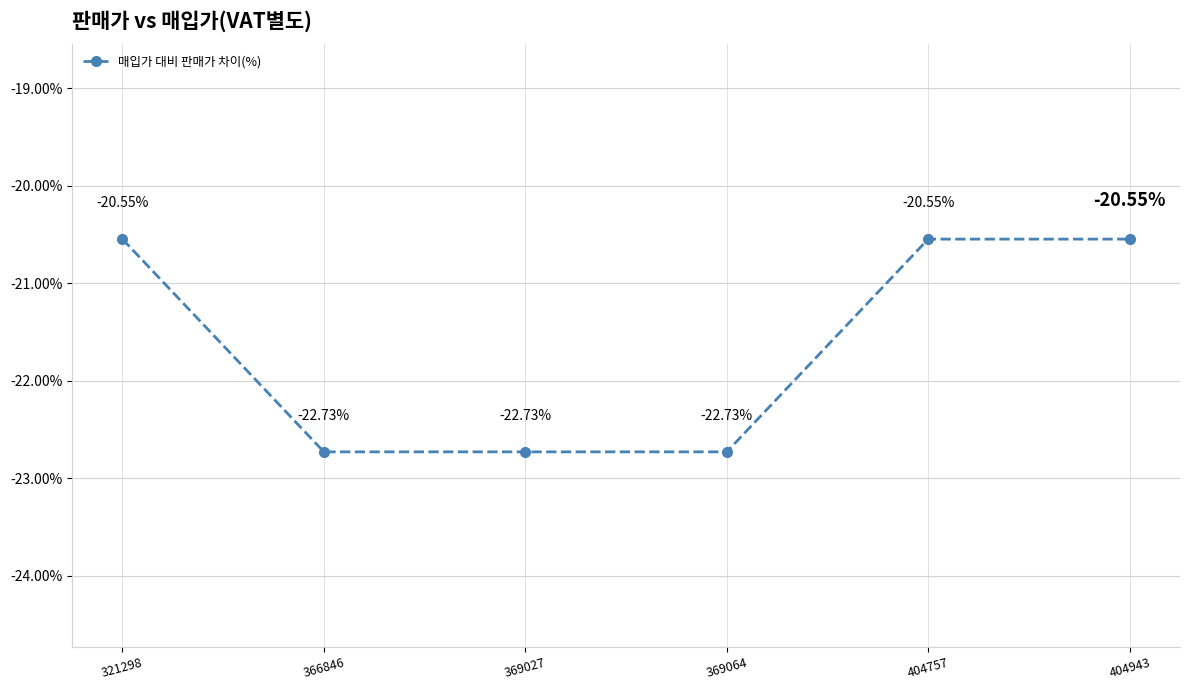

What is the average value?

-21.6